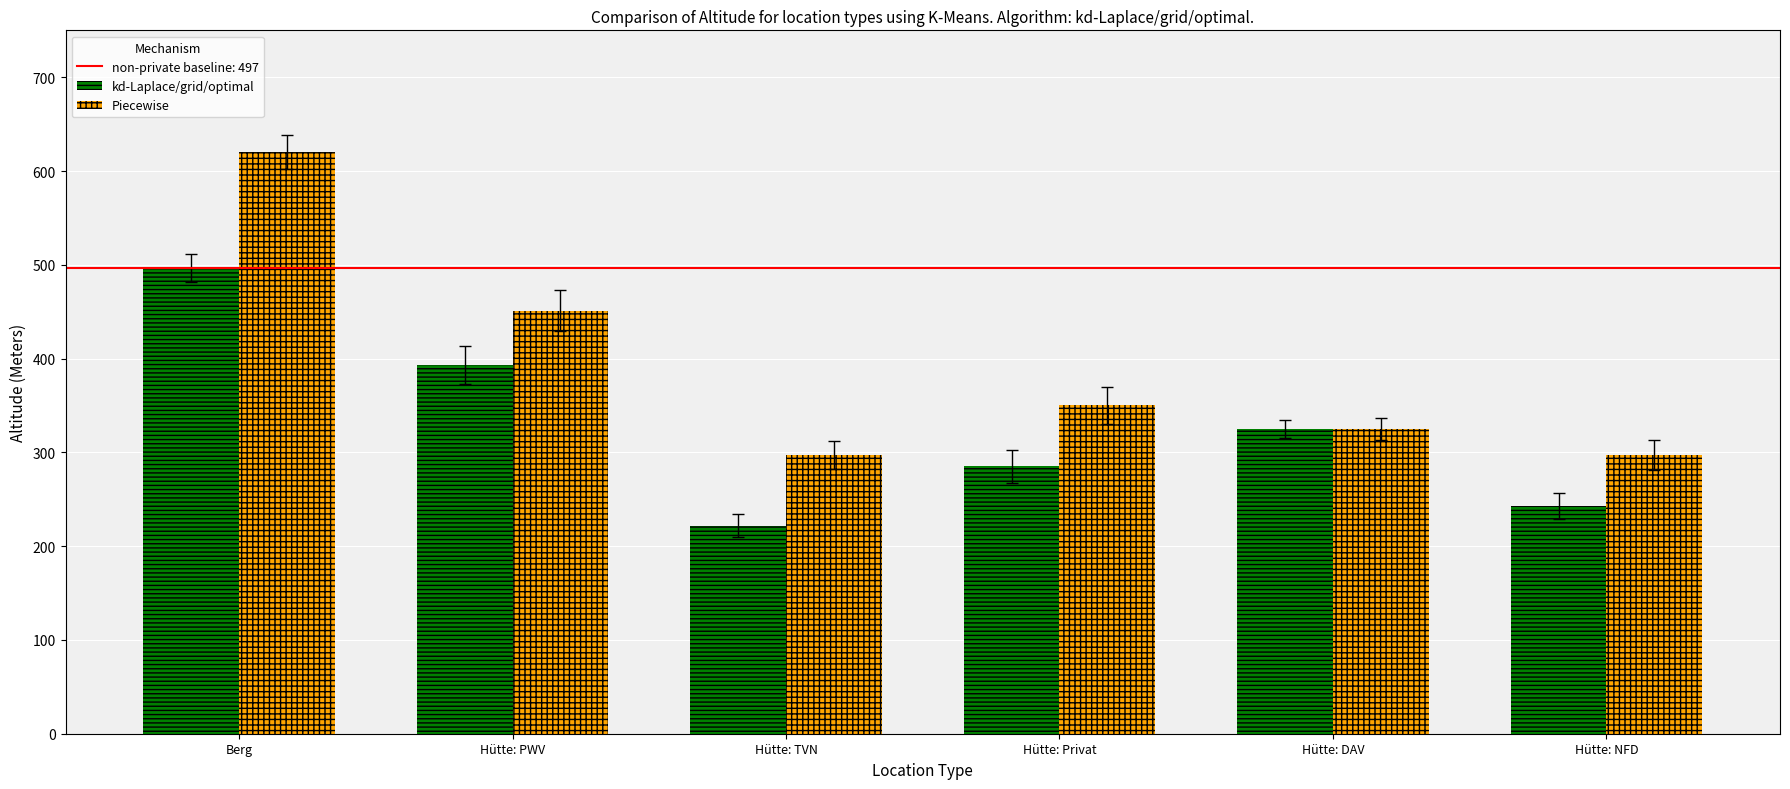

Which series has the largest range (max minus min)?

Piecewise